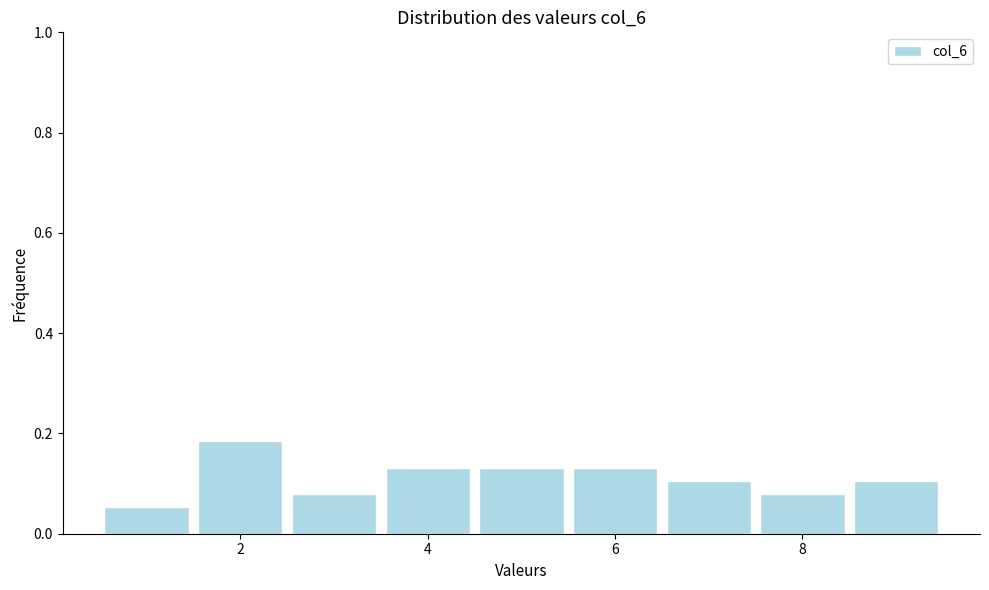

Reading left to right, transcribe this chart: for each bar, give the range it covers on the x-axis and its height. Neither the bar edges nor the heights are printed on the chart, so give them approximately, as read against the axes.

0.5 to 1.5: 0.06
1.5 to 2.5: 0.18
2.5 to 3.5: 0.08
3.5 to 4.5: 0.14
4.5 to 5.5: 0.14
5.5 to 6.5: 0.14
6.5 to 7.5: 0.10
7.5 to 8.5: 0.08
8.5 to 9.5: 0.10